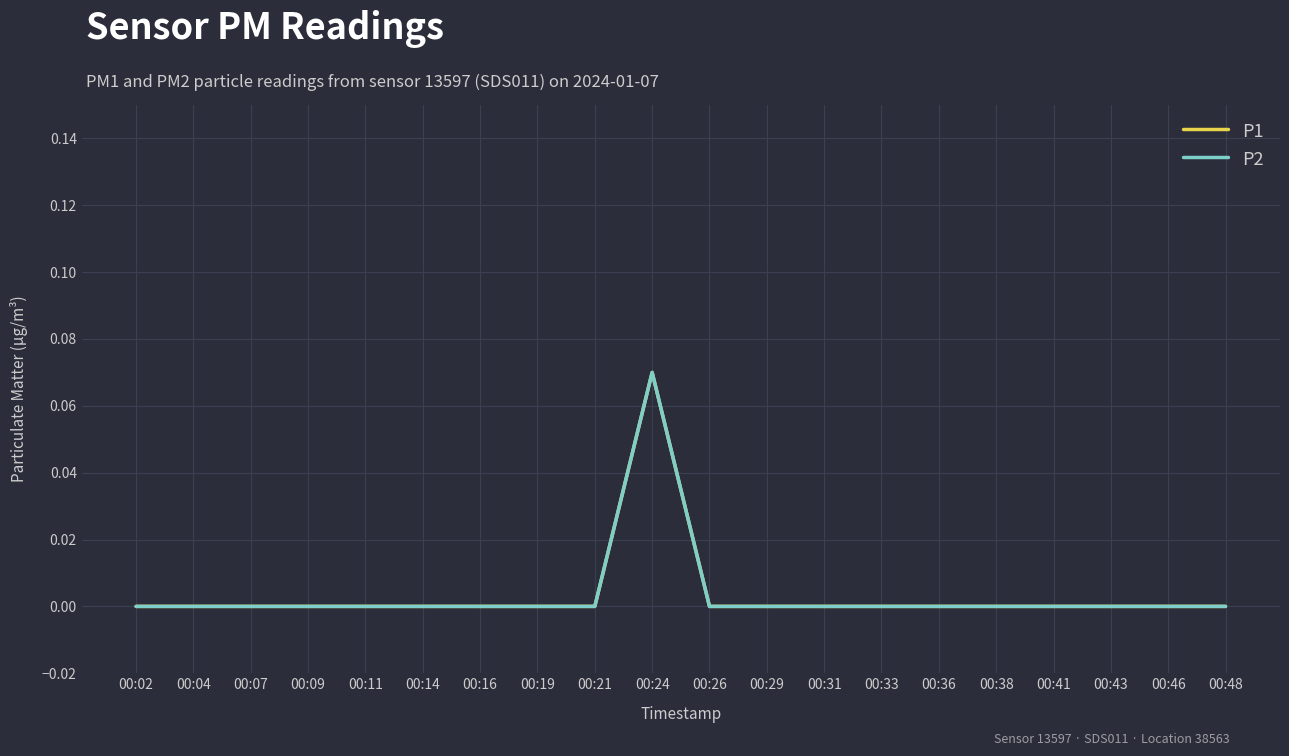

True or false: P1 and P2 intersect in this chart.

False